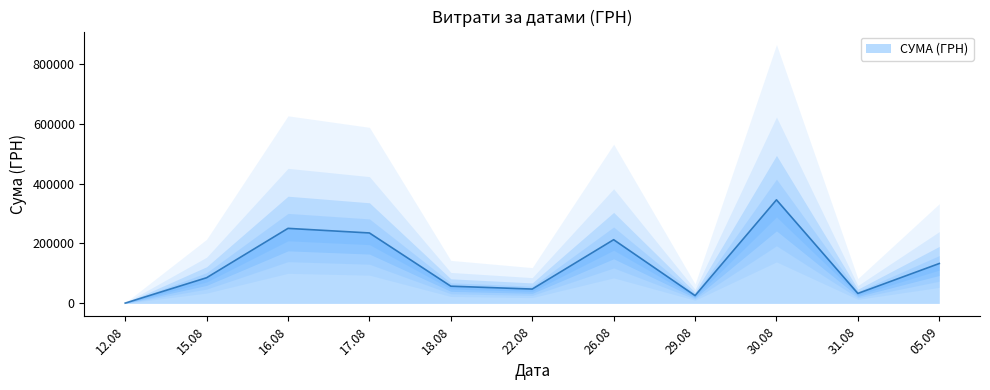

Which has a higher value, 31 or 18?

18